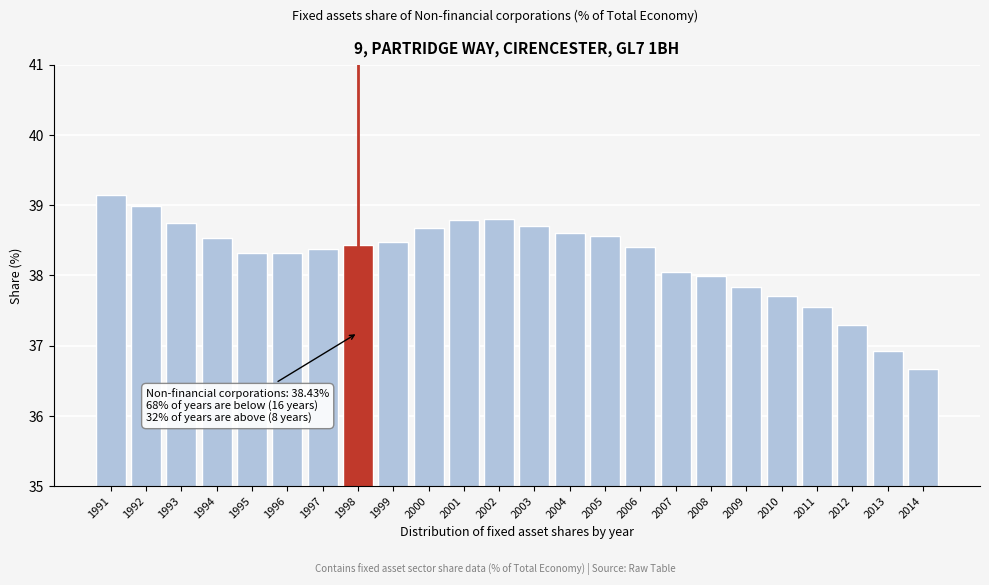

What is the change in value from 1993 to 1997?

-0.4